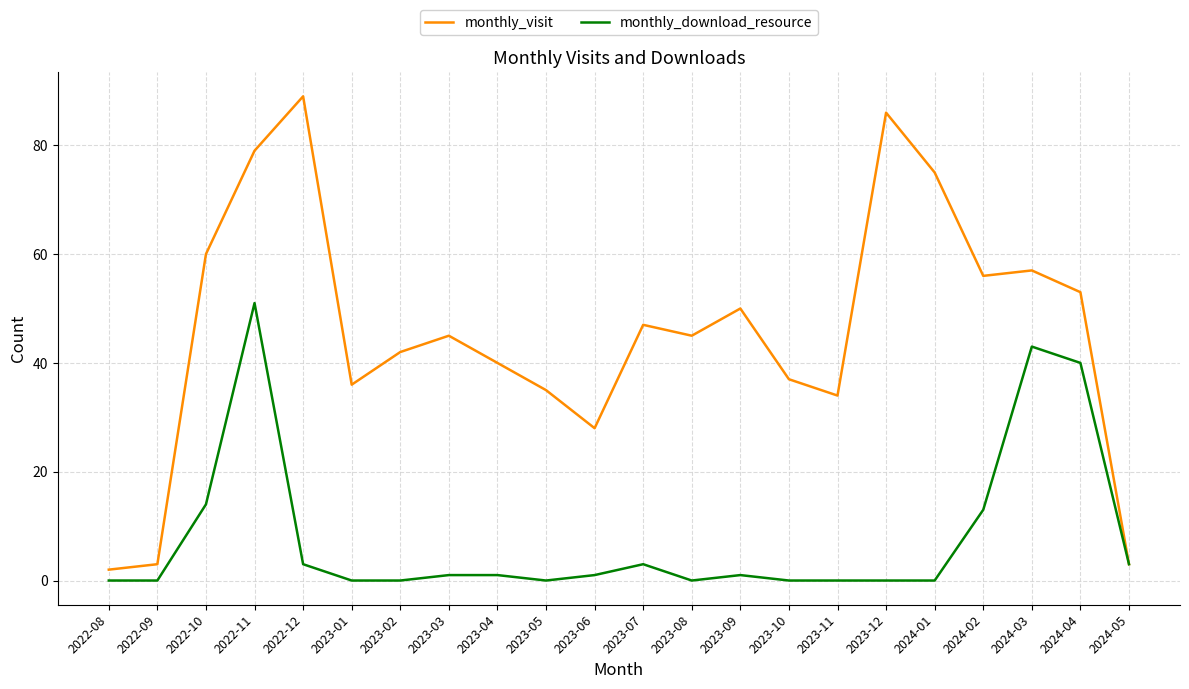

How many series are shown in this chart?

2